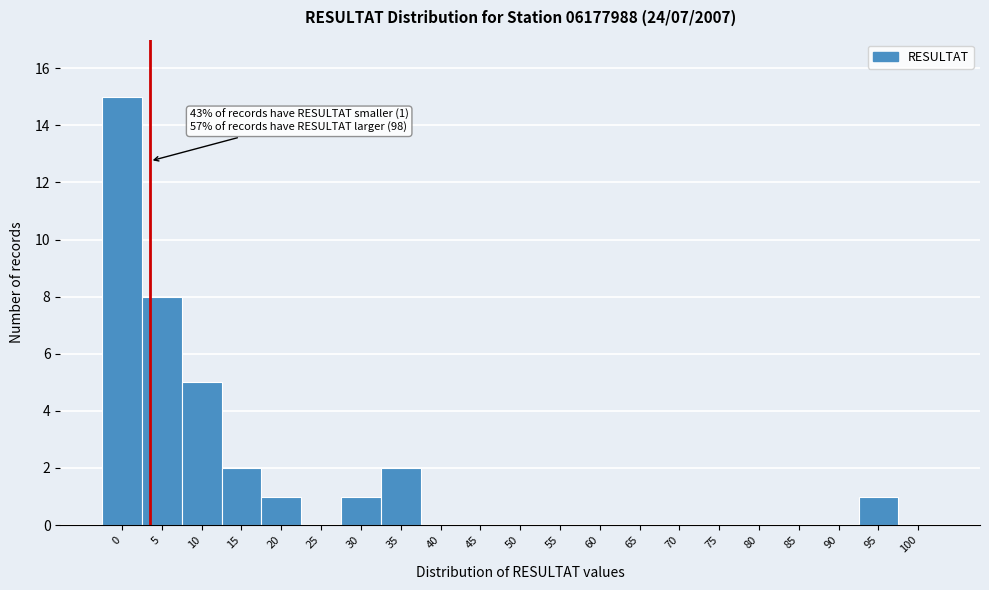

Reading right to left, list all the values displayed in this chart.

100=0	95=1	90=0	85=0	80=0	75=0	70=0	65=0	60=0	55=0	50=0	45=0	40=0	35=2	30=1	25=0	20=1	15=2	10=5	5=8	0=15